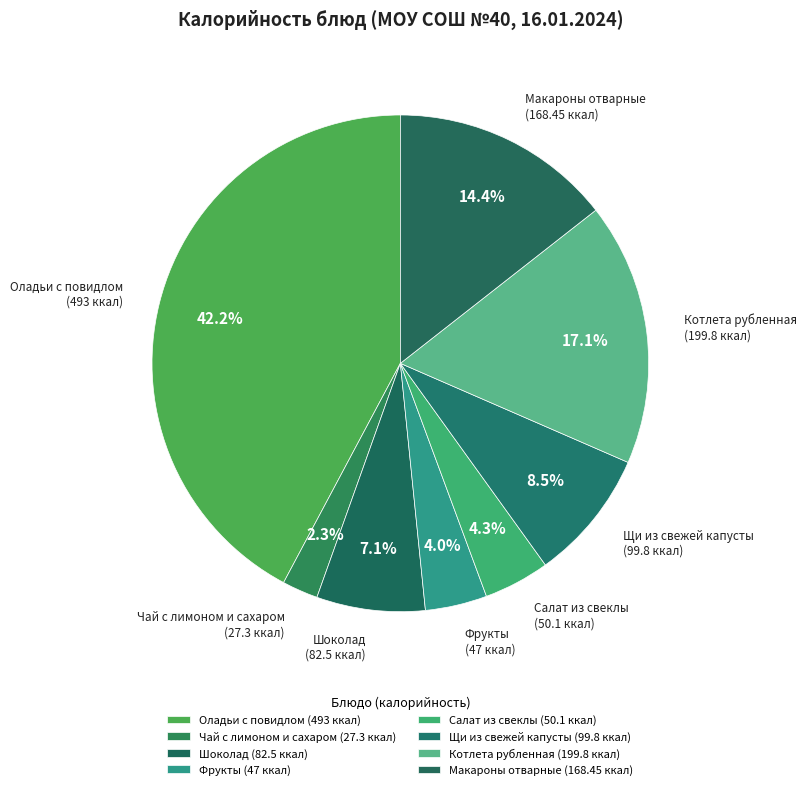

Approximately how many times larger is the value at Салат из свеклы compared to Котлета рубленная?

0.3